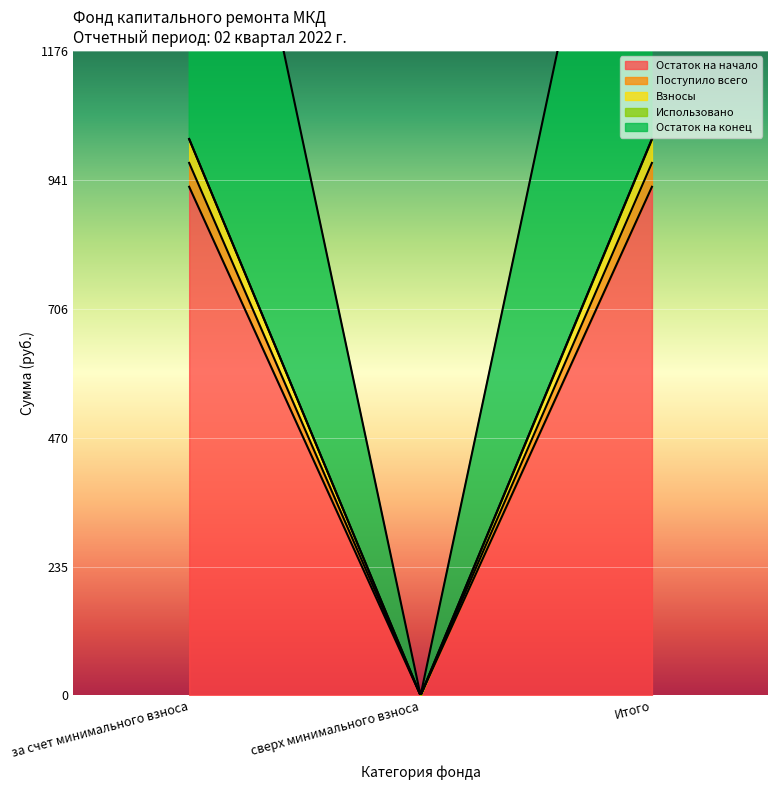

What is the average value of the Остаток на начало series?

619.1